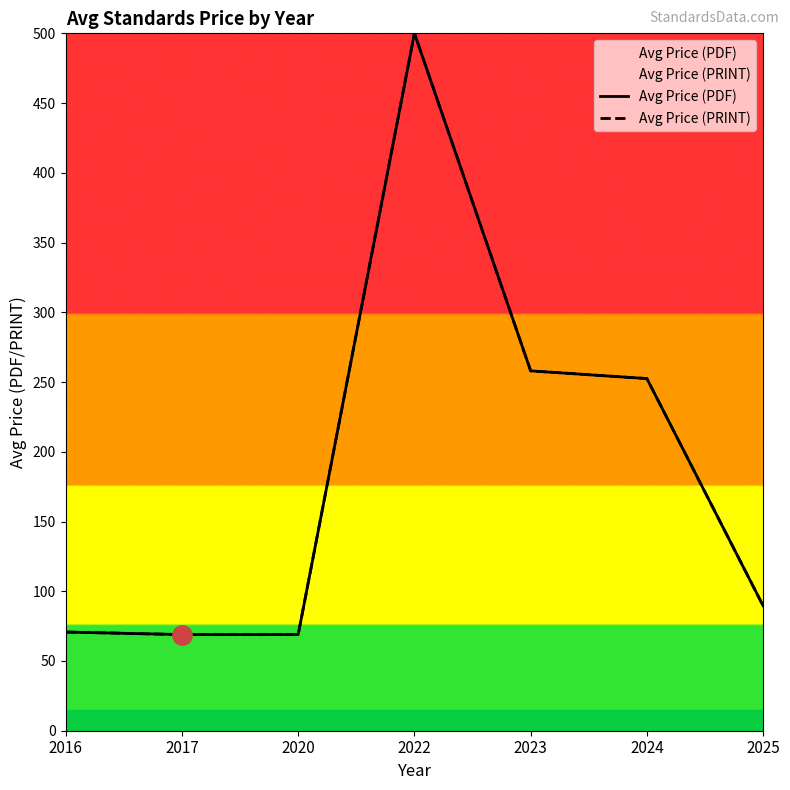

At which label is Avg Price (PRINT) closest to 284?

2023